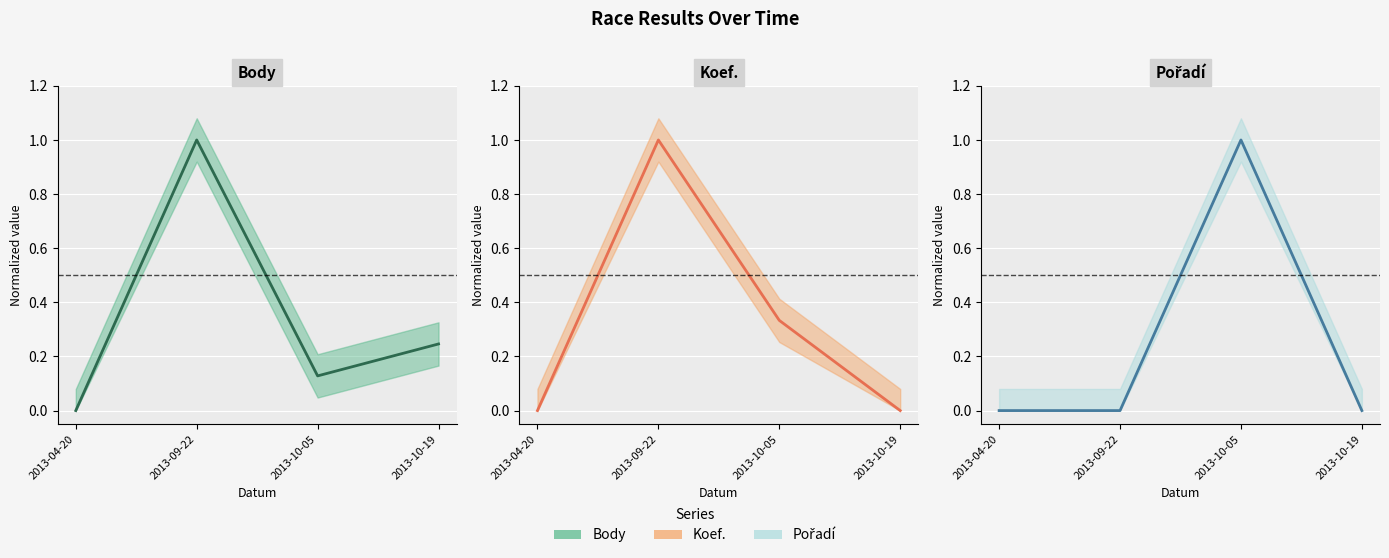

True or false: Koef. has a value of 1.0 at 2013-09-22.

True